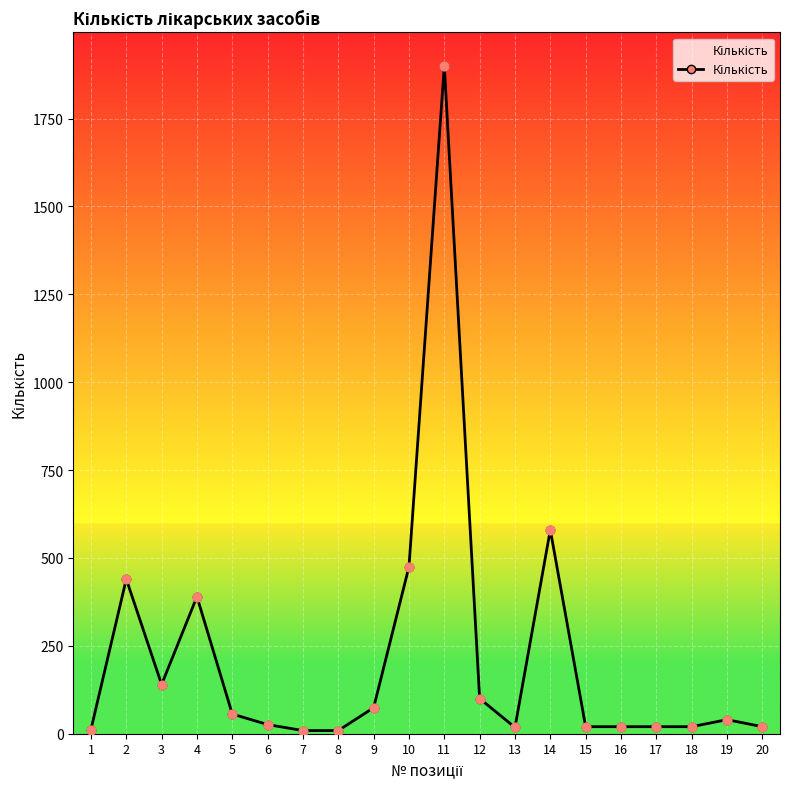

Which has a higher value, 14 or 17?

14